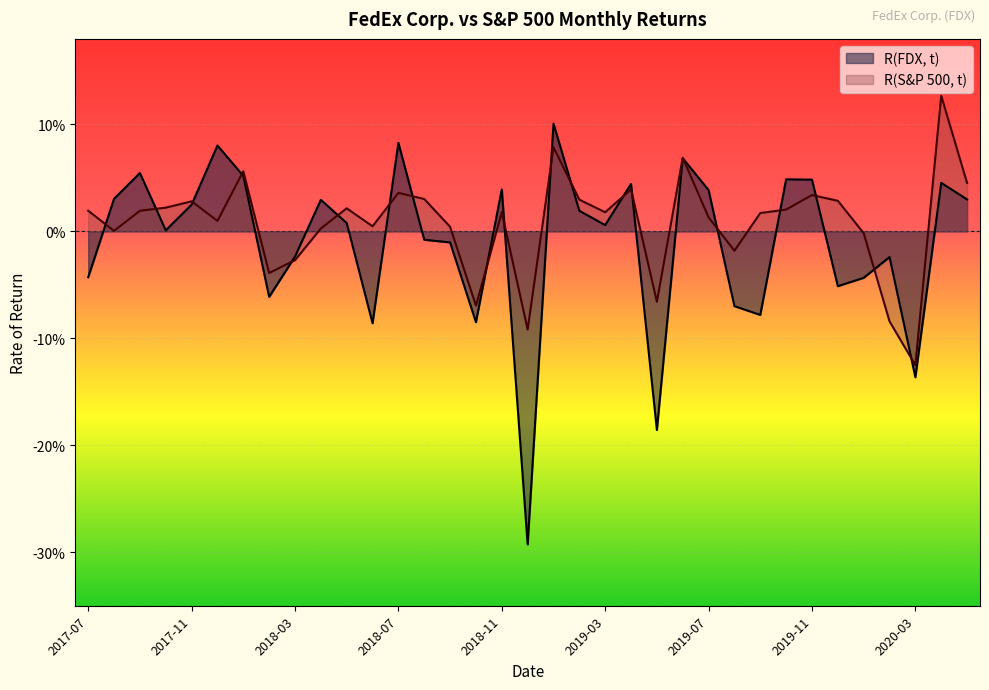

What position from the right is 2020-03?

3